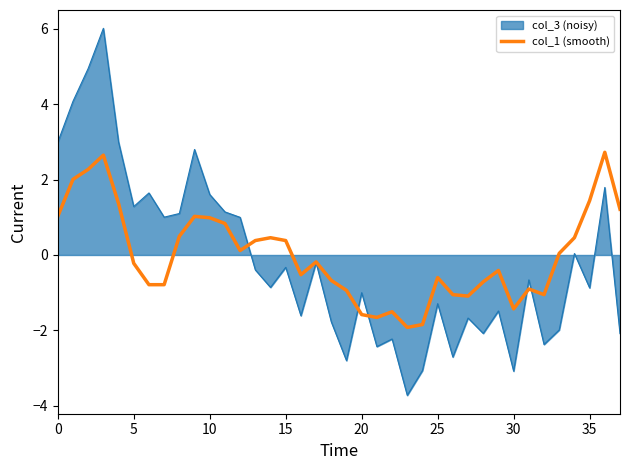

List the series in order of their peak value, lowest first.

col_1 (smooth), col_3 (noisy)